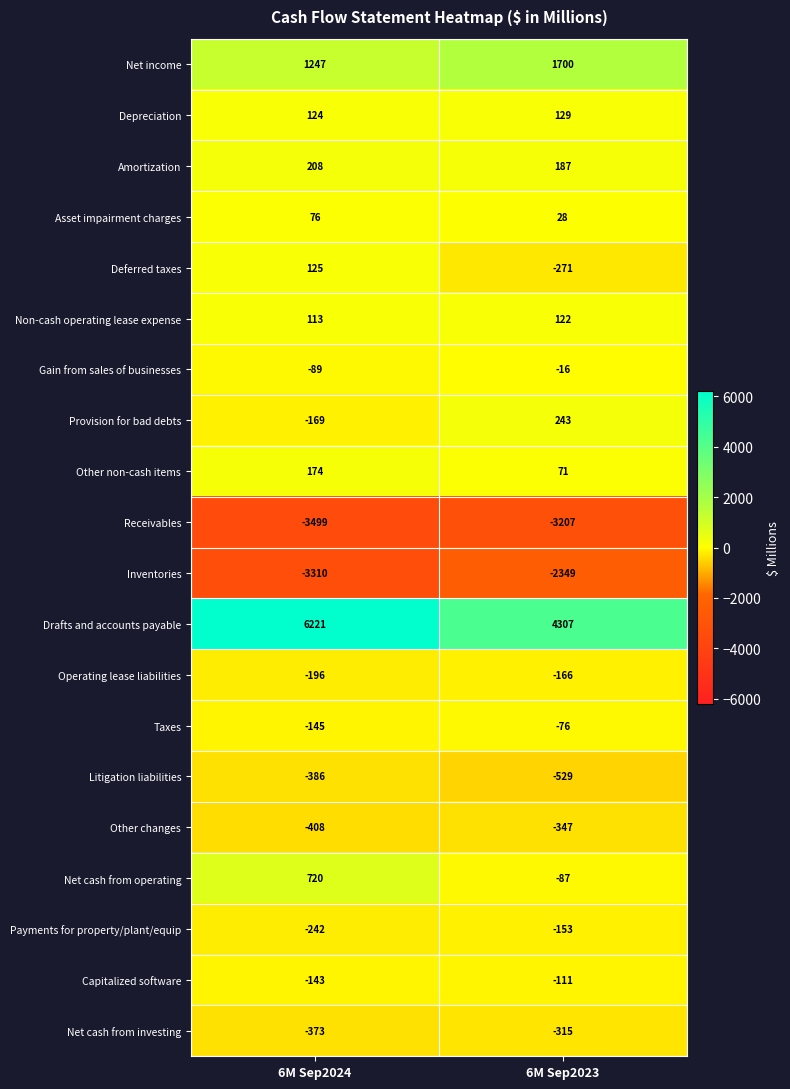

What is the sum of all Net cash from operating values?

633